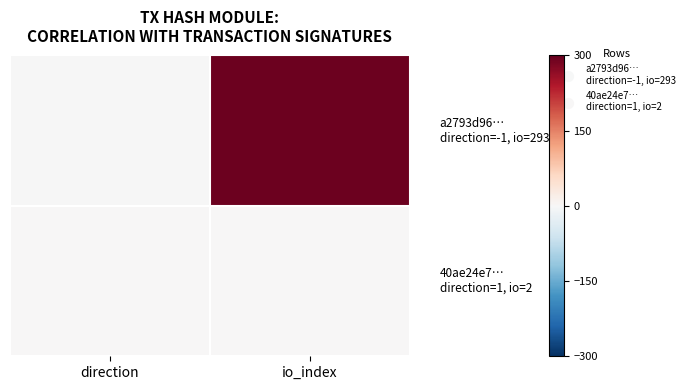

What is the spread (max minus min) of values at direction?

2